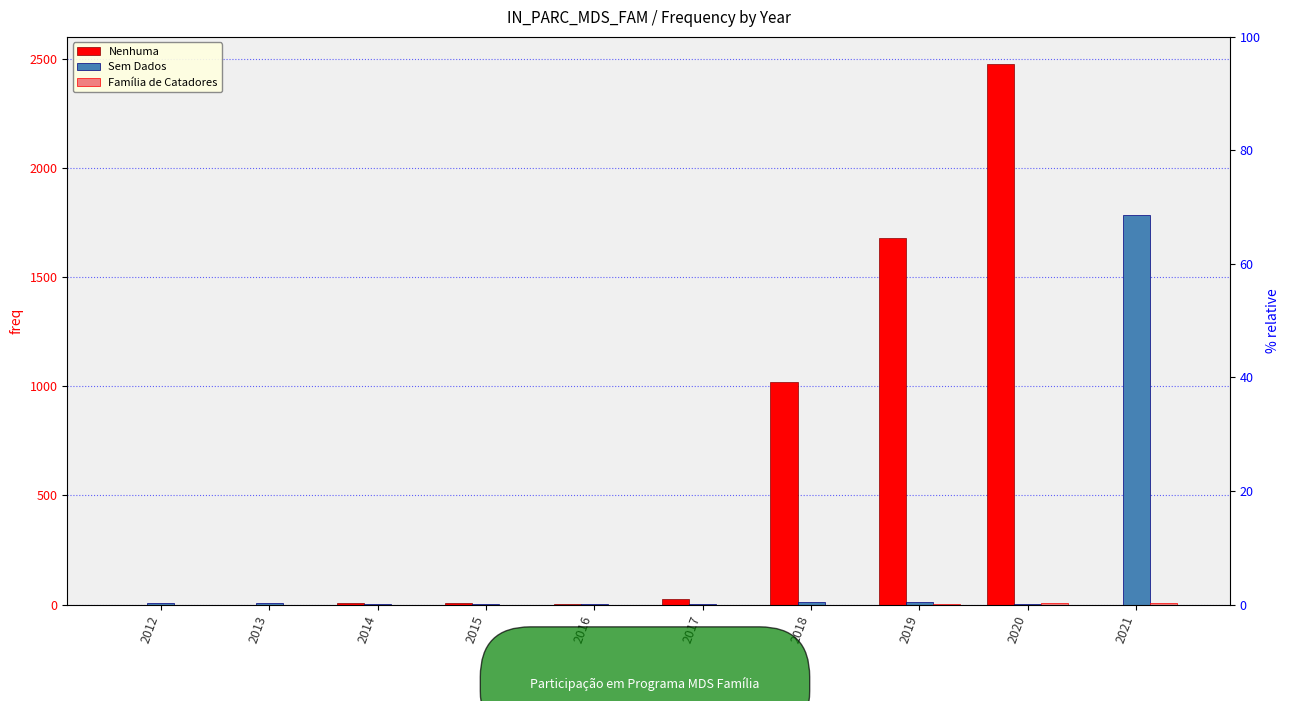

What is the value of the Família de Catadores bar at the 8th from the left?

4